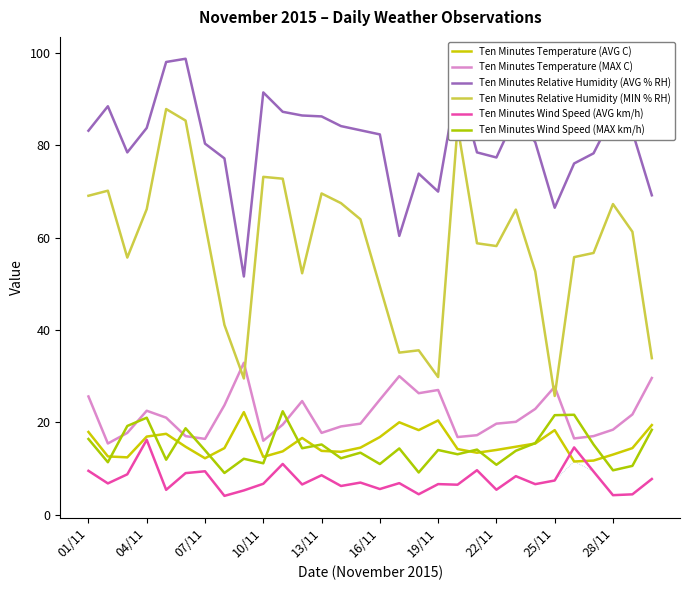

Reading left to right, what are all the values shown in this chart?

Ten Minutes Temperature (AVG C): 17.9	12.6	12.4	16.9	17.5	14.7	12.2	14.4	22.2	12.5	13.7	16.6	13.8	13.6	14.5	16.8	20.0	18.3	20.4	14.2	13.4	14.0	14.7	15.4	18.3	11.5	11.7	13.0	14.4	19.4
Ten Minutes Temperature (MAX C): 25.6	15.4	17.7	22.5	21.0	17.0	16.4	23.7	32.9	16.0	19.5	24.6	17.7	19.1	19.7	24.9	30.0	26.3	27.0	16.8	17.2	19.7	20.1	22.9	27.7	16.5	17.0	18.4	21.7	29.6
Ten Minutes Relative Humidity (AVG % RH): 83.2	88.5	78.5	83.8	98.1	98.8	80.4	77.2	51.6	91.5	87.3	86.5	86.3	84.2	83.3	82.4	60.4	73.9	70.0	94.1	78.5	77.4	86.5	80.7	66.5	76.1	78.3	86.6	83.0	69.2
Ten Minutes Relative Humidity (MIN % RH): 69.1	70.2	55.7	66.2	87.9	85.4	63.1	41.1	29.5	73.2	72.8	52.3	69.6	67.5	64.0	49.5	35.1	35.6	29.8	84.1	58.8	58.2	66.1	52.7	25.7	55.8	56.7	67.3	61.3	33.9
Ten Minutes Wind Speed (AVG km/h): 9.5	6.8	8.7	16.2	5.4	9.0	9.4	4.0	5.2	6.7	11.0	6.5	8.5	6.2	6.9	5.5	6.8	4.4	6.6	6.5	9.6	5.4	8.3	6.6	7.4	14.6	9.3	4.2	4.4	7.7
Ten Minutes Wind Speed (MAX km/h): 16.4	11.3	19.2	21.0	11.9	18.7	13.9	9.0	12.1	11.1	22.4	14.4	15.2	12.2	13.4	10.9	14.3	9.1	14.0	13.1	14.1	10.8	13.8	15.5	21.5	21.6	15.2	9.6	10.6	18.4